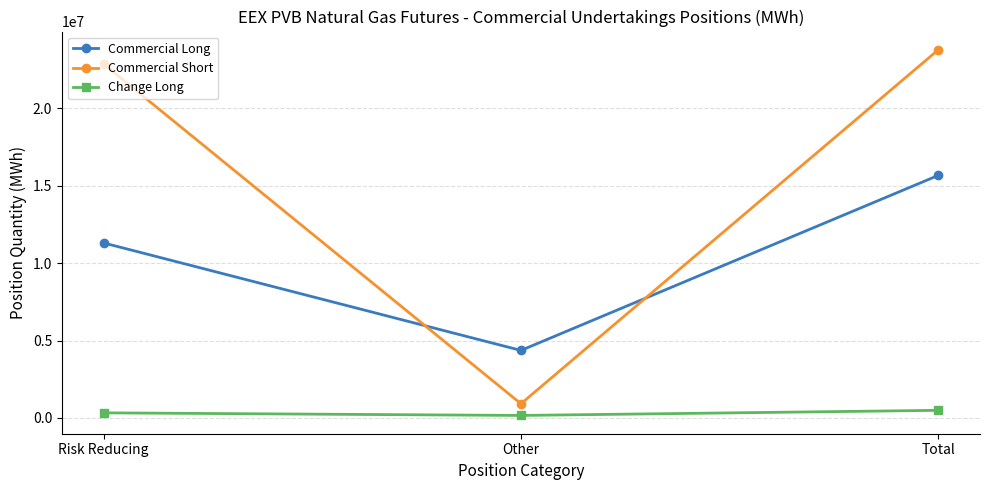

Does the chart have visible grid lines?

Yes